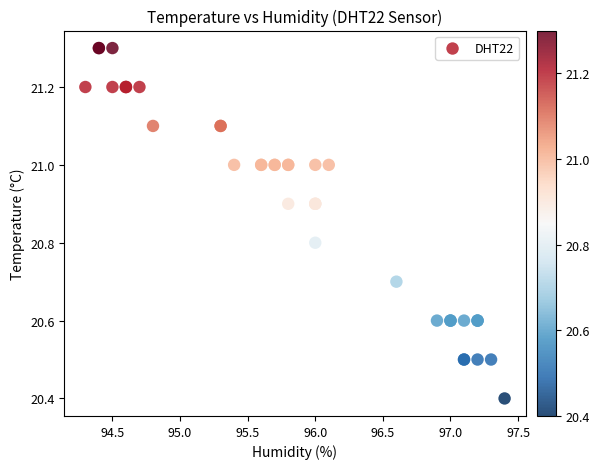

What Y value in the scatter plot is closest to 20?

20.4